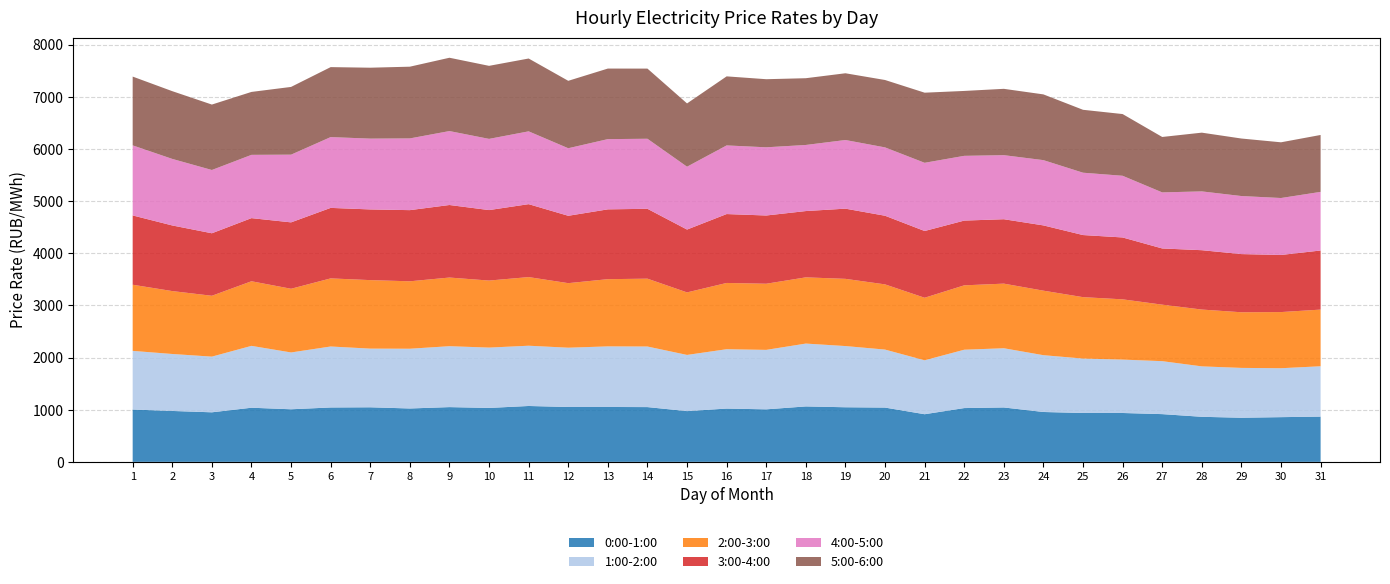

Reading left to right, list all the values displayed in this chart.

0:00-1:00: 1003.0	975.7	949.7	1037.6	1007.9	1042.5	1046.0	1023.2	1049.5	1033.5	1071.1	1051.6	1052.0	1049.7	972.7	1021.4	1006.6	1062.5	1046.6	1040.4	913.1	1031.0	1042.6	955.9	936.6	936.7	914.9	863.7	845.7	856.9	867.5
1:00-2:00: 1124.3	1092.2	1067.5	1185.9	1089.1	1168.9	1124.6	1145.3	1167.7	1156.9	1155.1	1136.6	1161.5	1161.2	1077.1	1137.9	1140.0	1205.0	1173.2	1111.8	1033.8	1118.6	1135.1	1089.0	1043.5	1023.7	1015.4	966.6	955.5	937.9	964.9
2:00-3:00: 1267.9	1205.9	1166.6	1238.5	1221.0	1305.4	1313.2	1292.7	1315.9	1284.9	1315.6	1237.3	1288.4	1300.7	1198.5	1270.1	1267.8	1269.2	1288.3	1249.9	1198.9	1234.0	1238.7	1236.7	1177.2	1155.0	1083.0	1089.2	1066.4	1076.5	1086.2
3:00-4:00: 1328.7	1257.9	1198.2	1210.2	1272.8	1351.6	1355.0	1364.1	1390.6	1351.2	1398.2	1291.5	1338.4	1339.5	1204.8	1320.9	1308.1	1271.0	1345.6	1315.7	1279.5	1241.3	1234.8	1251.1	1190.5	1186.3	1077.5	1137.9	1115.3	1094.7	1133.0
4:00-5:00: 1343.2	1275.7	1212.8	1213.0	1297.9	1357.2	1357.4	1374.8	1417.3	1364.8	1395.7	1294.9	1346.2	1342.6	1205.0	1315.7	1307.2	1266.9	1315.9	1310.2	1307.5	1241.2	1228.0	1251.2	1195.2	1182.4	1074.7	1127.1	1112.8	1091.6	1123.8
5:00-6:00: 1318.4	1298.6	1254.3	1206.2	1298.5	1341.3	1359.5	1375.2	1405.5	1400.1	1396.2	1292.5	1352.7	1344.9	1212.9	1323.7	1305.5	1279.6	1279.5	1292.0	1344.1	1244.1	1271.6	1260.2	1206.0	1183.1	1062.4	1126.1	1102.4	1068.1	1090.9